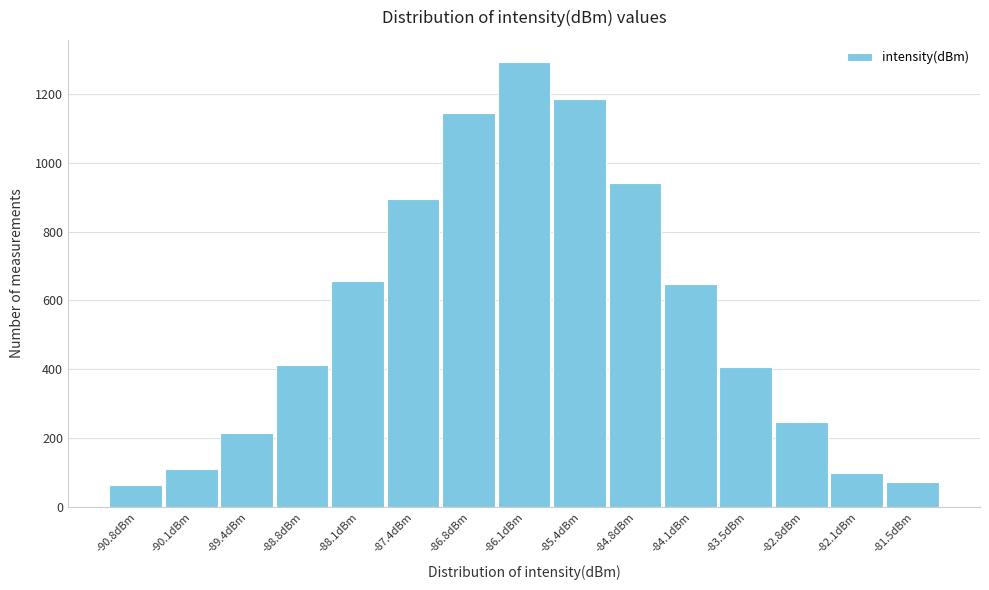

What is the difference between the maximum and minimum values?

1229